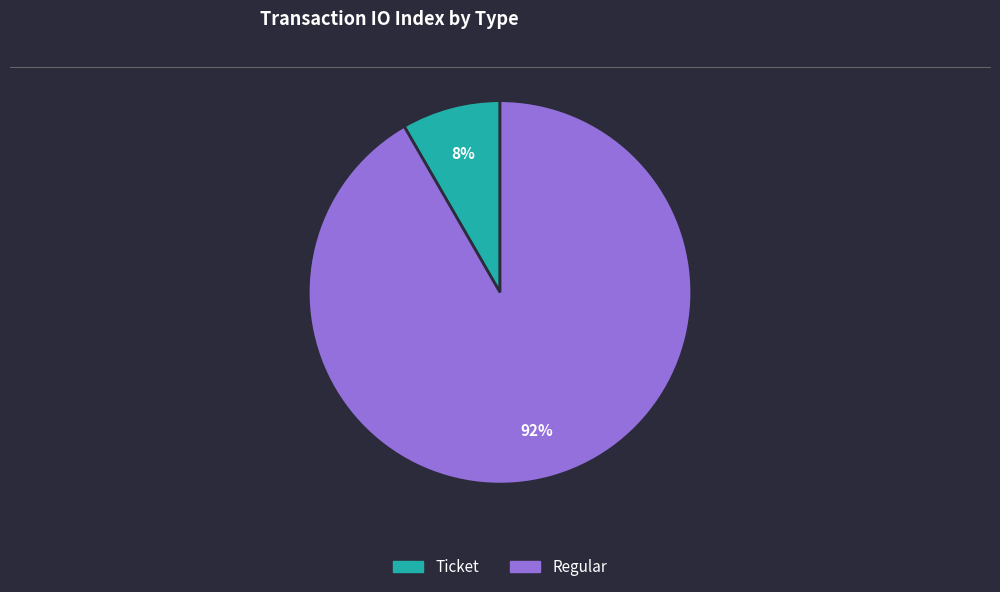

Which has a higher value, Ticket or Regular?

Regular